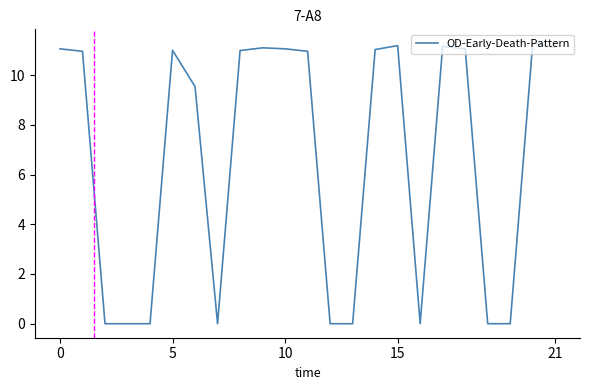

What is the difference between the maximum and minimum values?

11.3